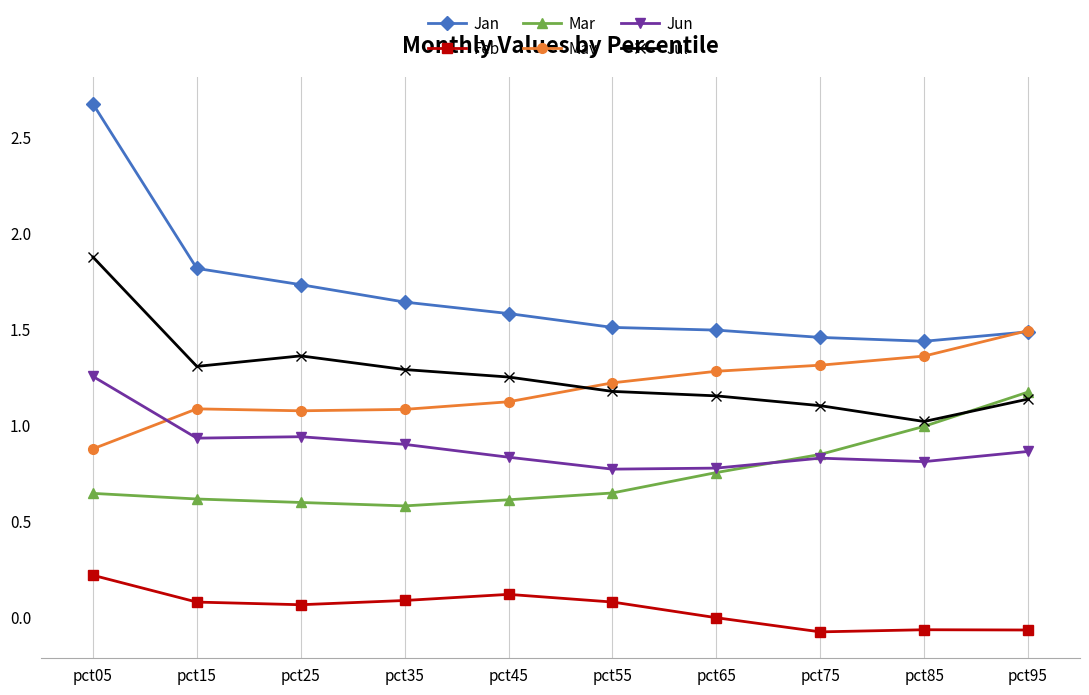

At which category is the sum across all series the highest?

pct05